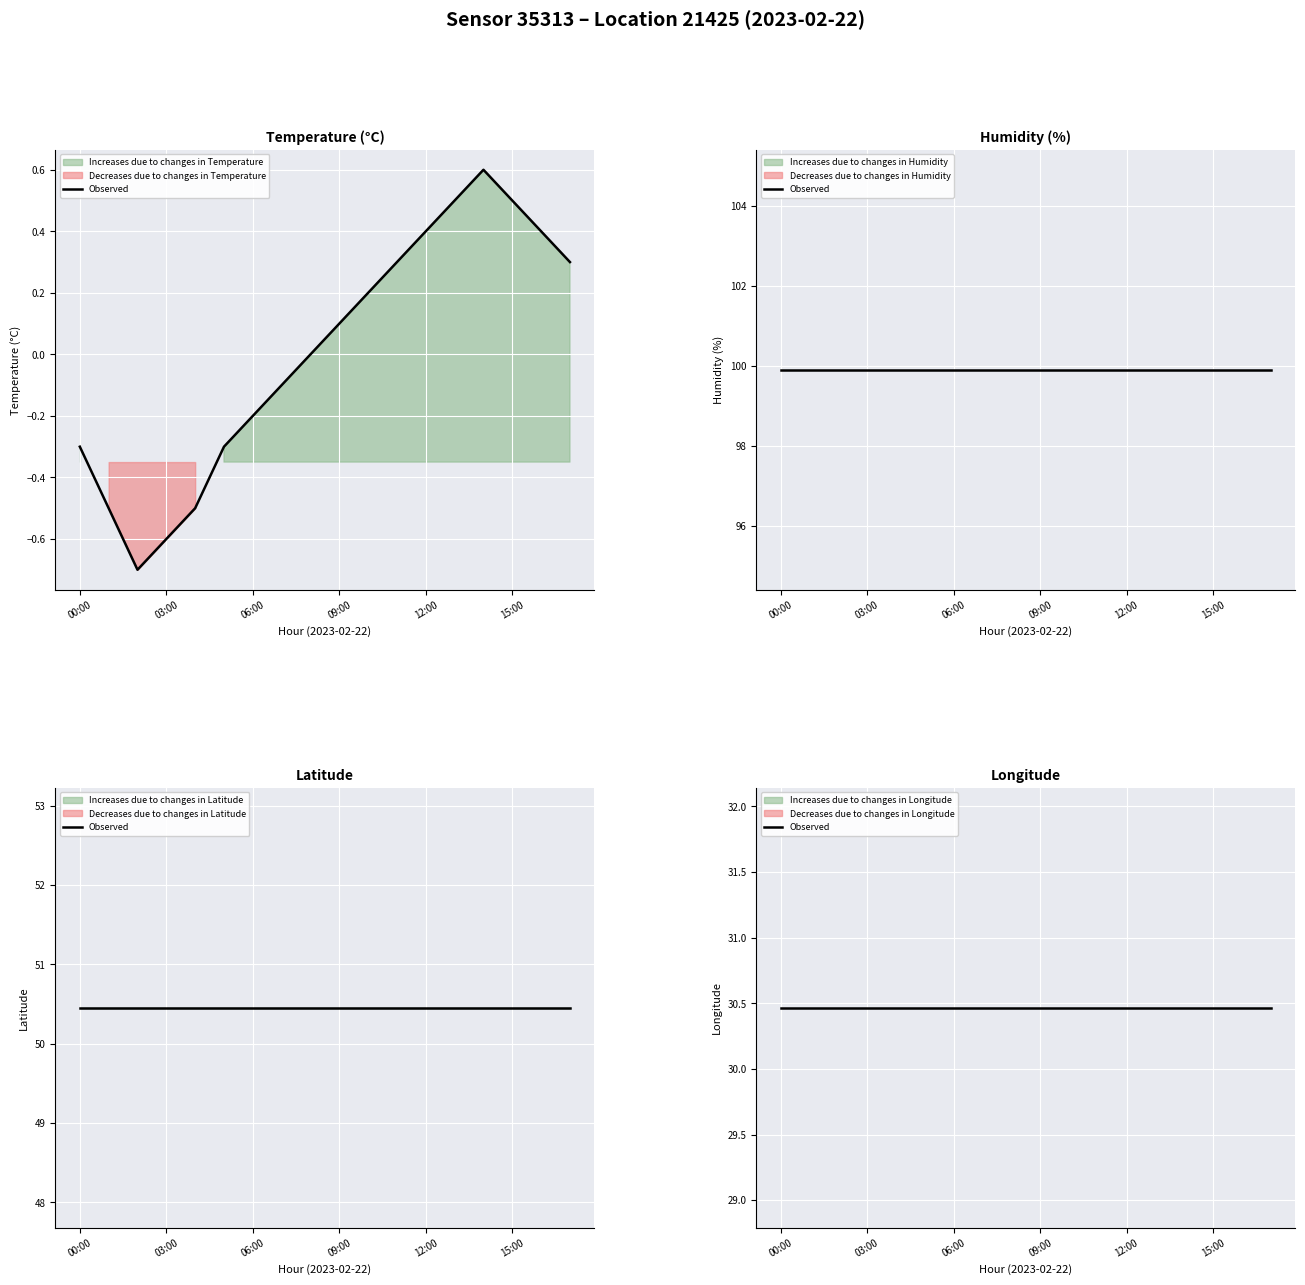

Rank the series at 06:00 from lowest to highest value.

temperature, lon, lat, humidity